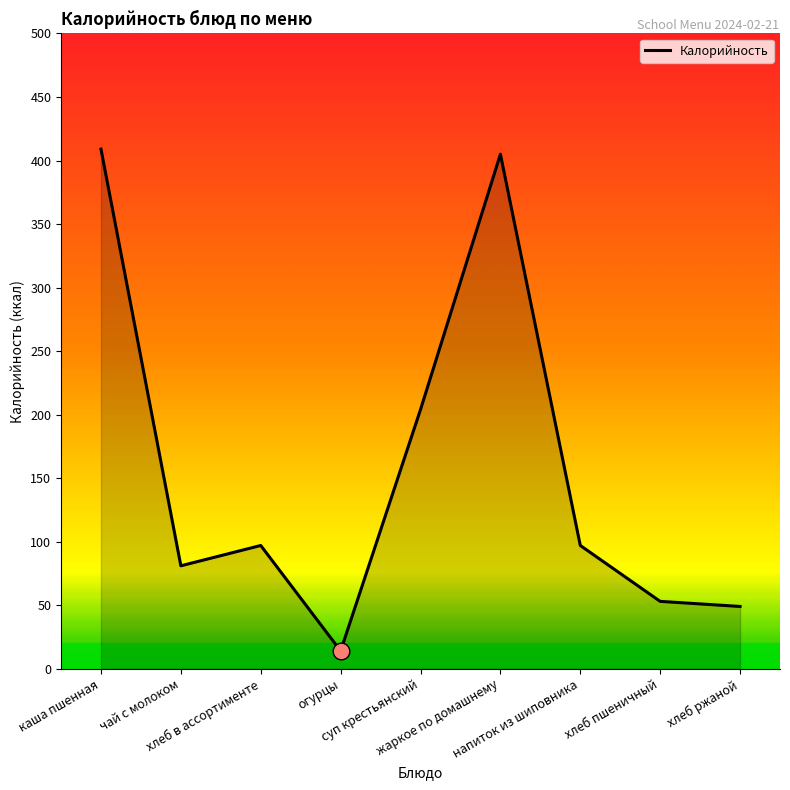

What is the difference between the maximum and minimum values?

395